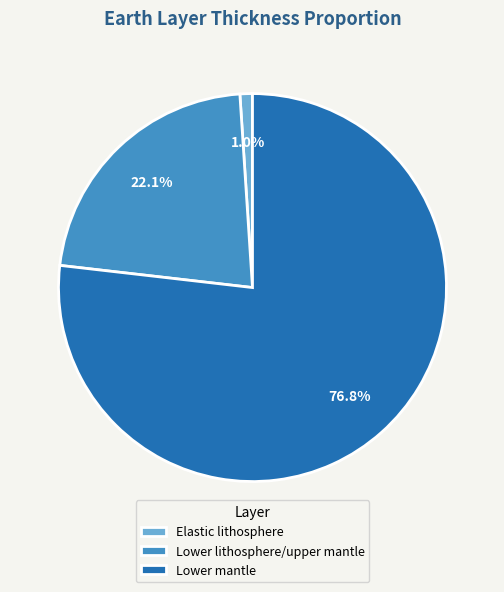

The Elastic lithosphere slice represents 1% of the pie. True or false?

True